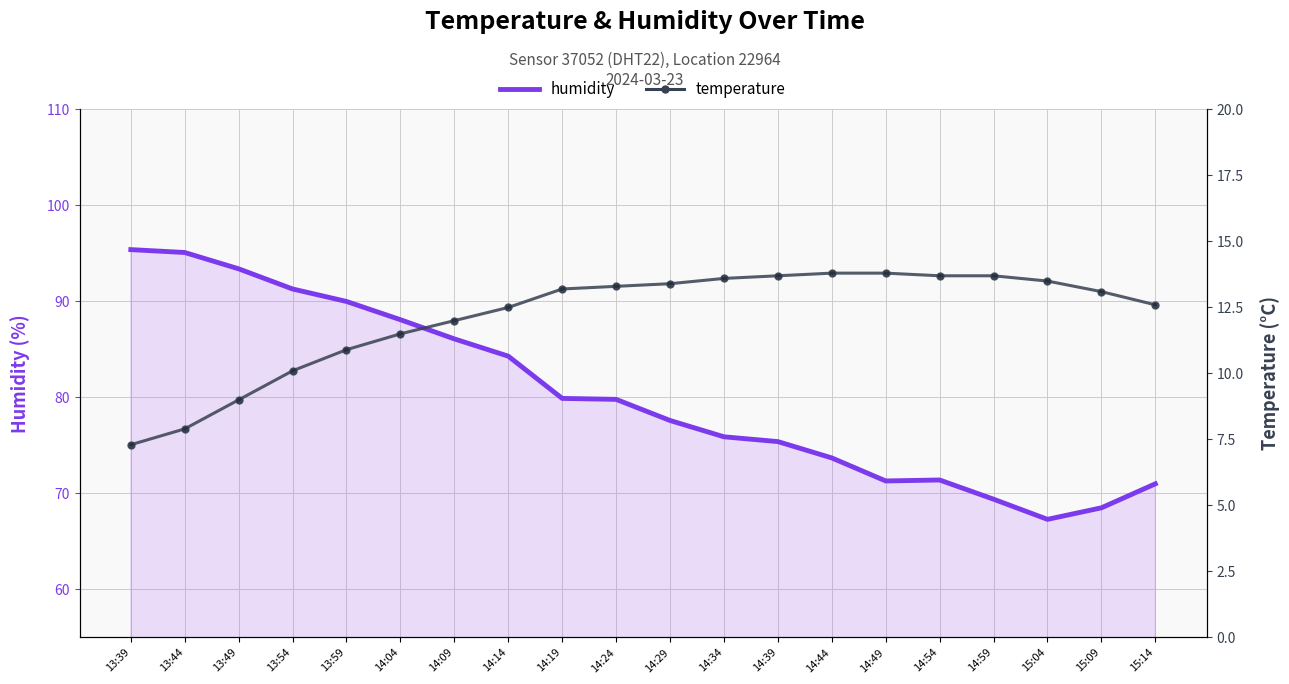

What is the average value of the humidity series?

80.2